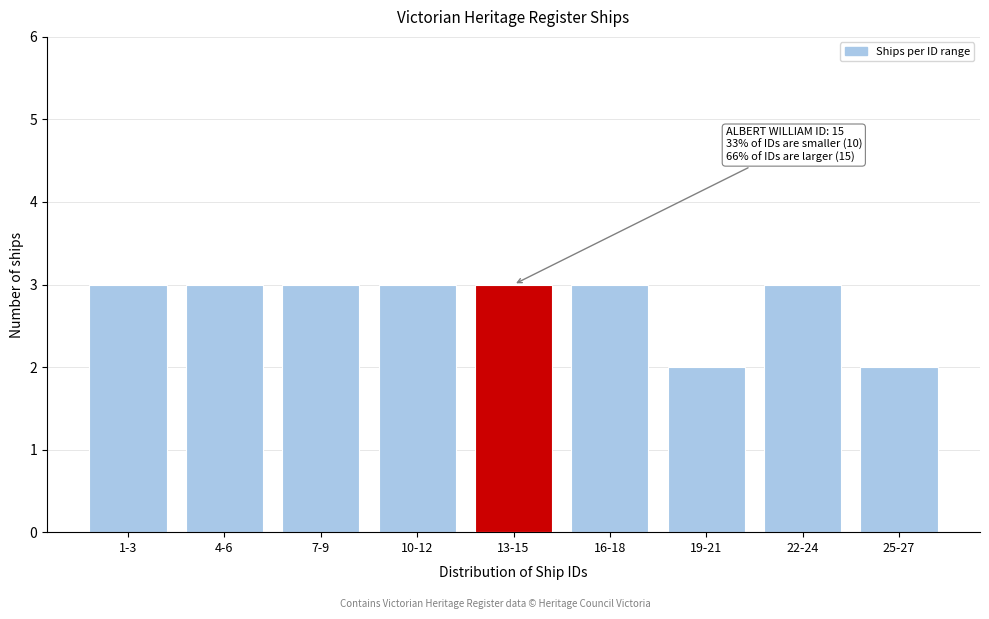

Reading left to right, transcribe all the data shown in this chart.

1-3=3	4-6=3	7-9=3	10-12=3	13-15=3	16-18=3	19-21=2	22-24=3	25-27=2